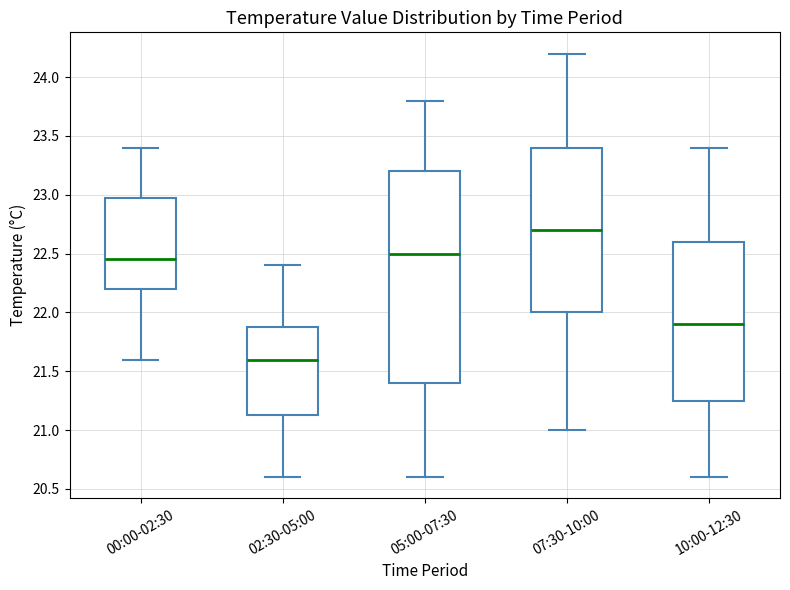

Which box's median line is the lowest?

02:30-05:00